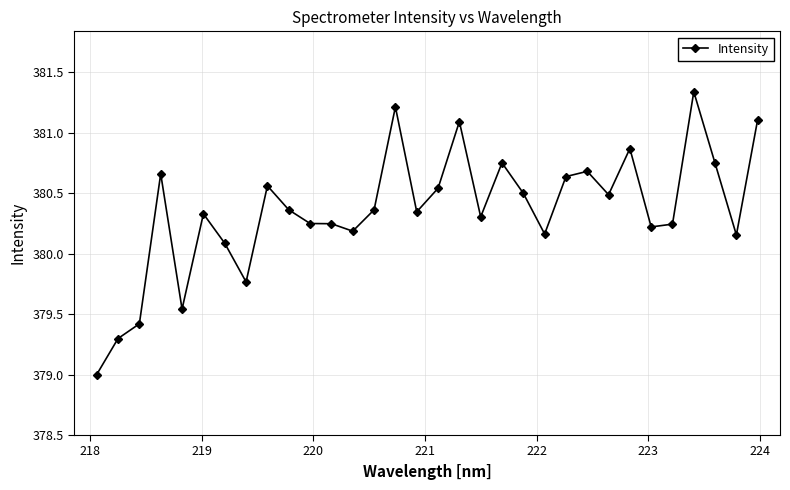

What is the smallest value displayed?

379.0